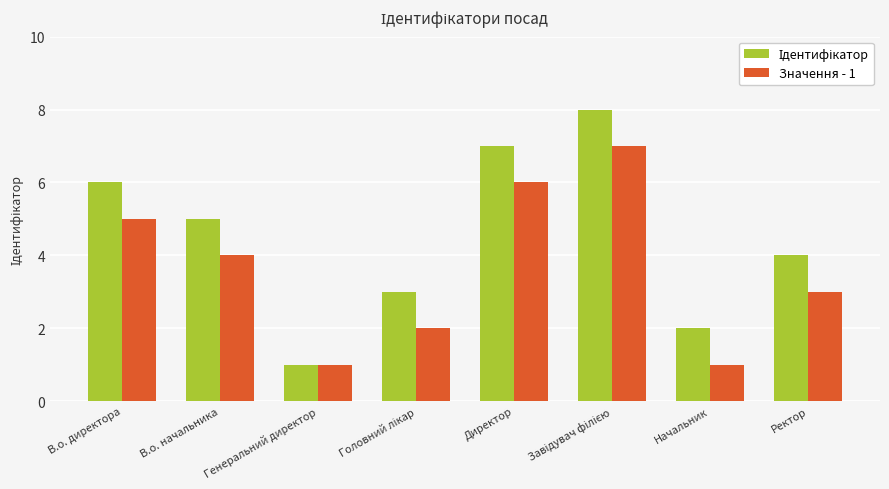

Is it true that Значення - 1 equals 6 at Директор?

True